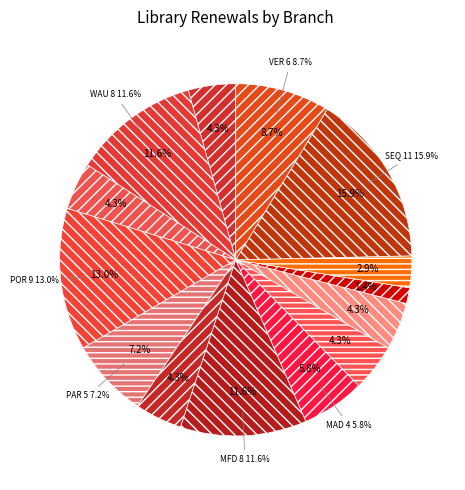

Is the sum of PIN and MFD greater than half?

No